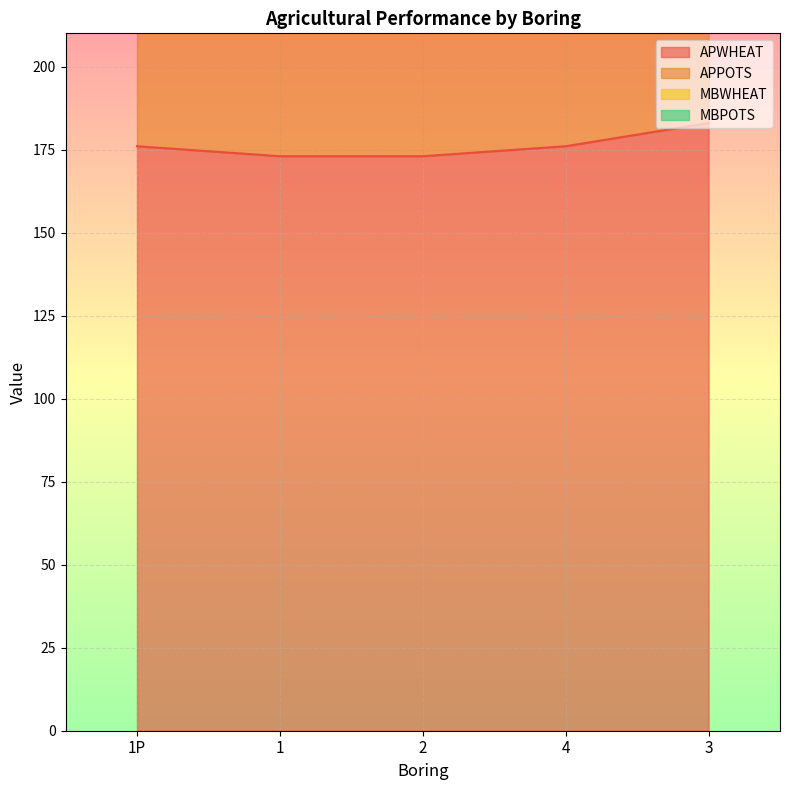

Reading left to right, extract all data points from this chart.

APWHEAT: 369	360	360	369	390
APPOTS: 176	173	173	176	183
MBWHEAT: 316	310	310	316	330
MBPOTS: 388	376	376	388	416